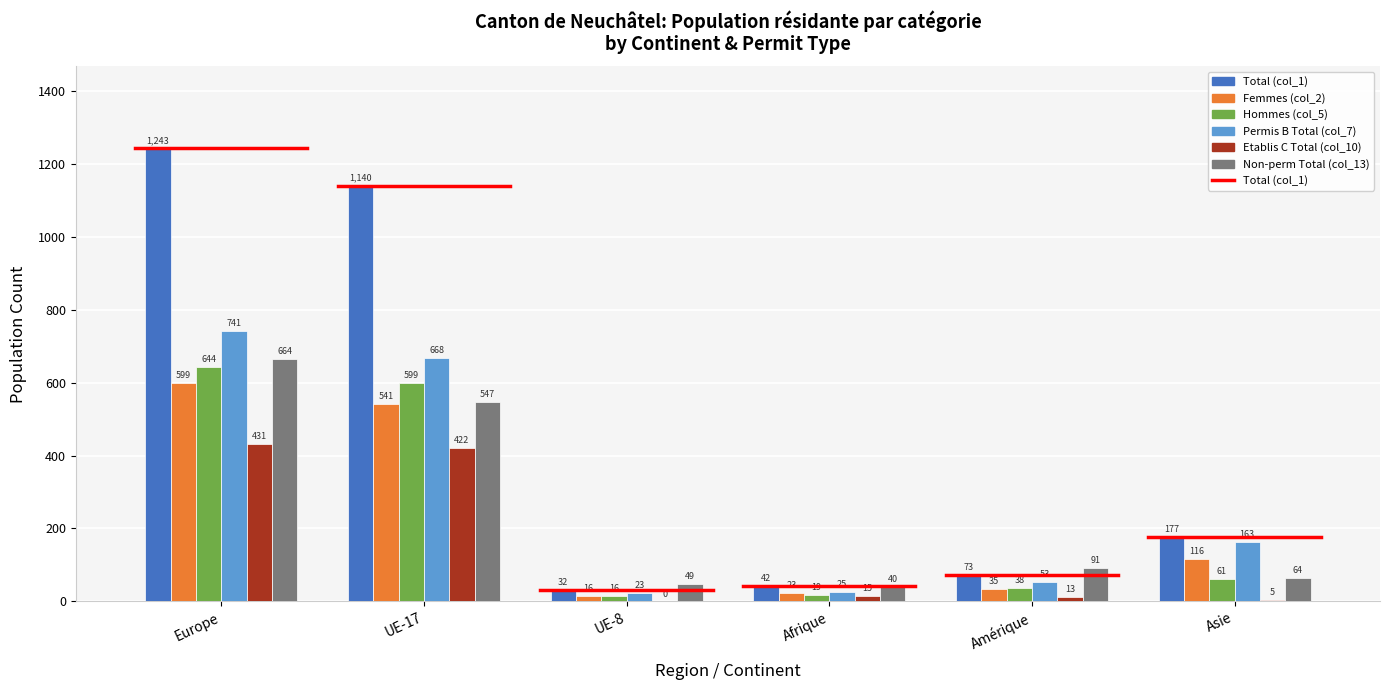

How many groups of bars are there?

6